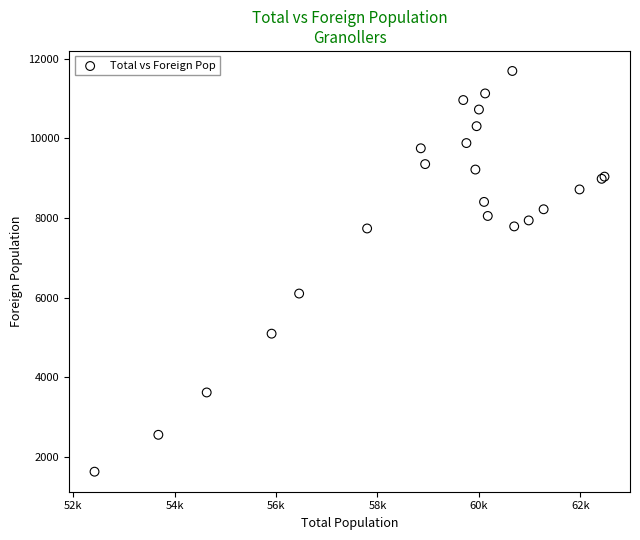

What Y value in the scatter plot is closest to 6662?

6104